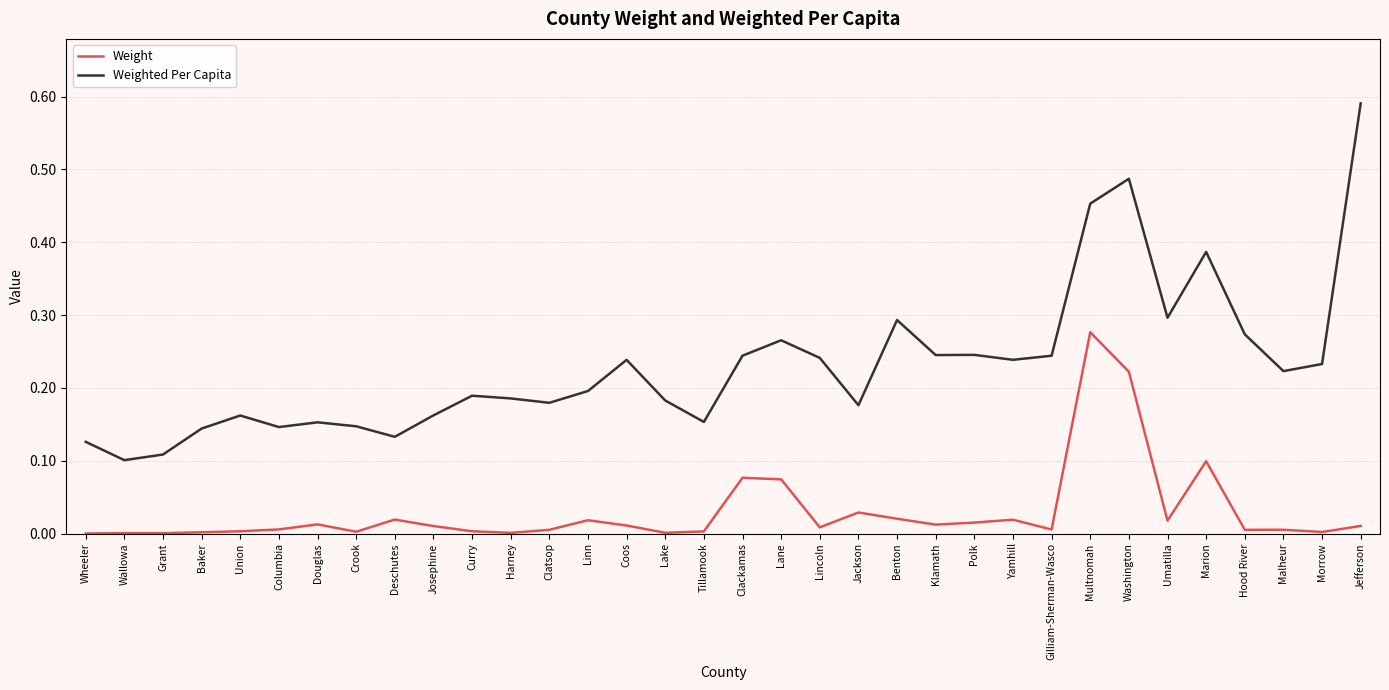

Which category has the highest value in the Weight series?

Multnomah